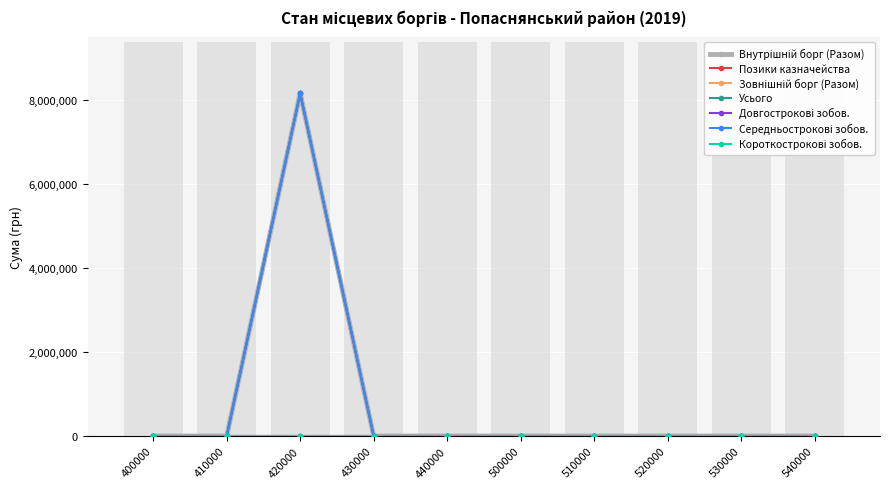

Where is Внутрішній борг (Разом) nearest to the value 4077200?

400000